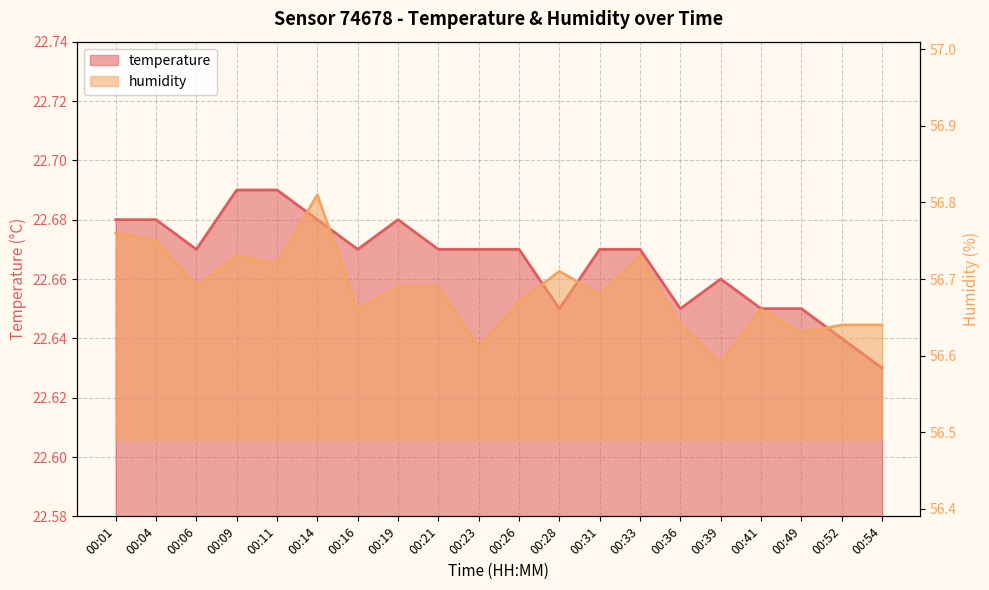

Which series has the largest total across all categories?

humidity